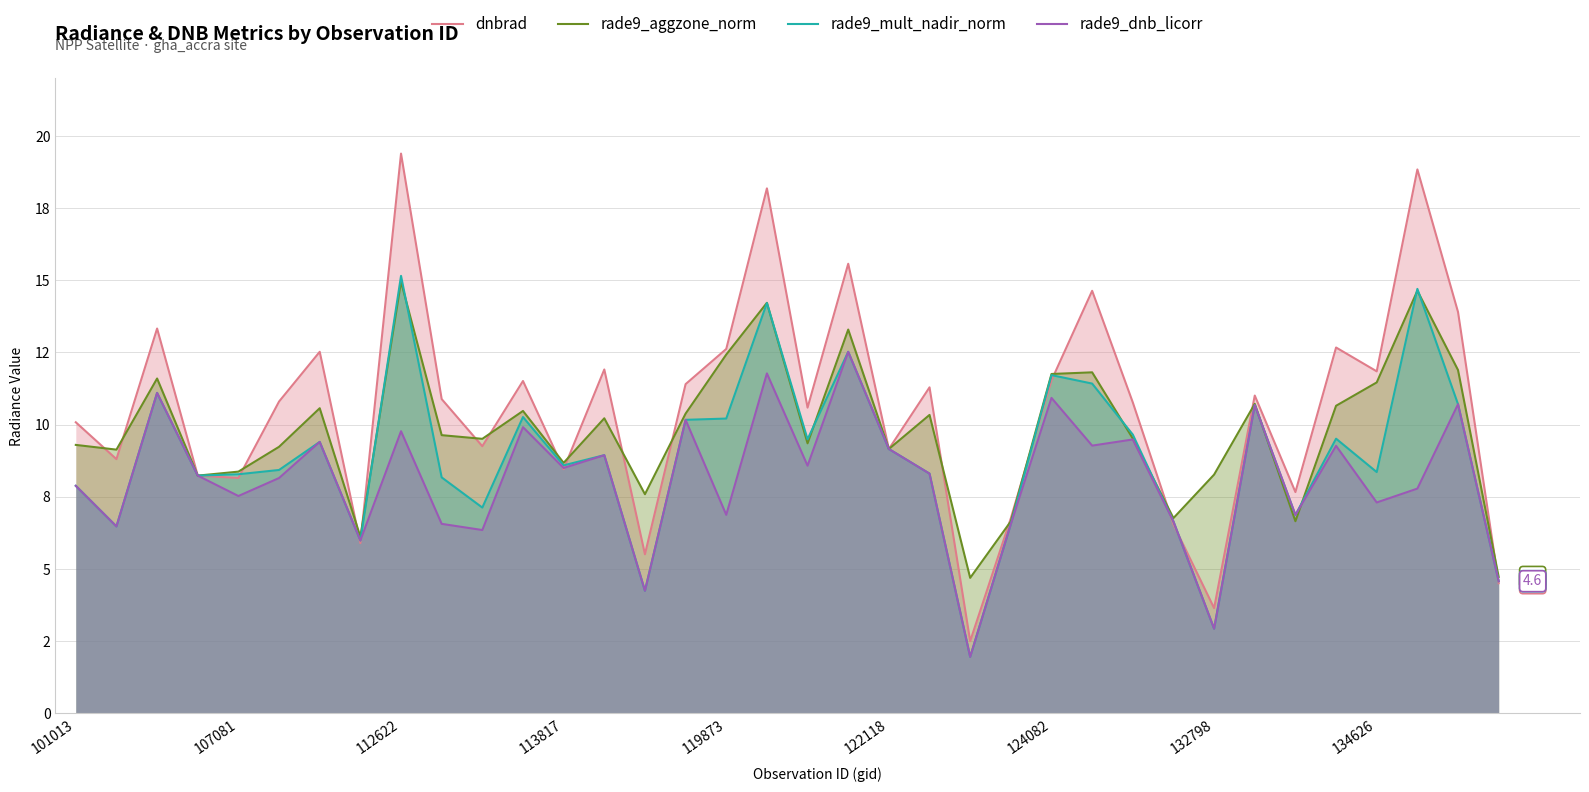

List the labels in order of rade9_aggzone_norm value, smallest first.

22, 35, 132798, 23, 30, 27, 14, 113817, 28, 119873, 12, 107081, 20, 122118, 101013, 18, 10, 26, 9, 13, 21, 15, 11, 124082, 31, 29, 32, 112622, 24, 25, 34, 16, 19, 17, 33, 134626